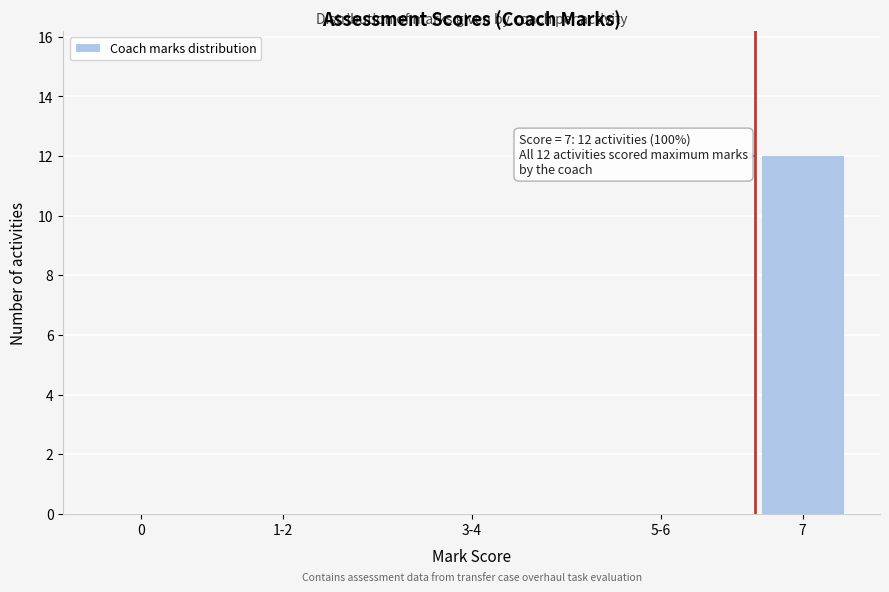

Reading right to left, what are all the values shown in this chart?

7=12	5-6=0	3-4=0	1-2=0	0=0